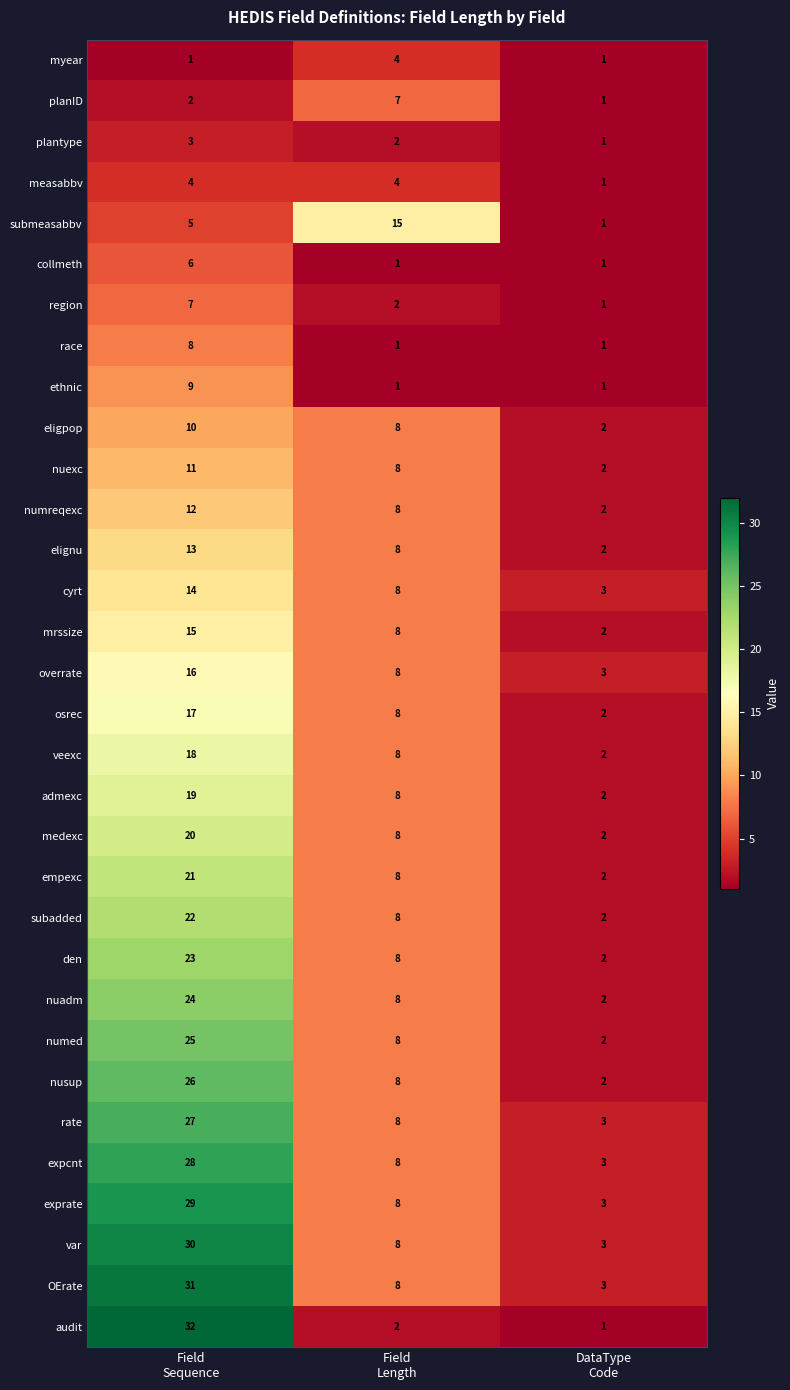

What is the maximum value for expcnt?

28